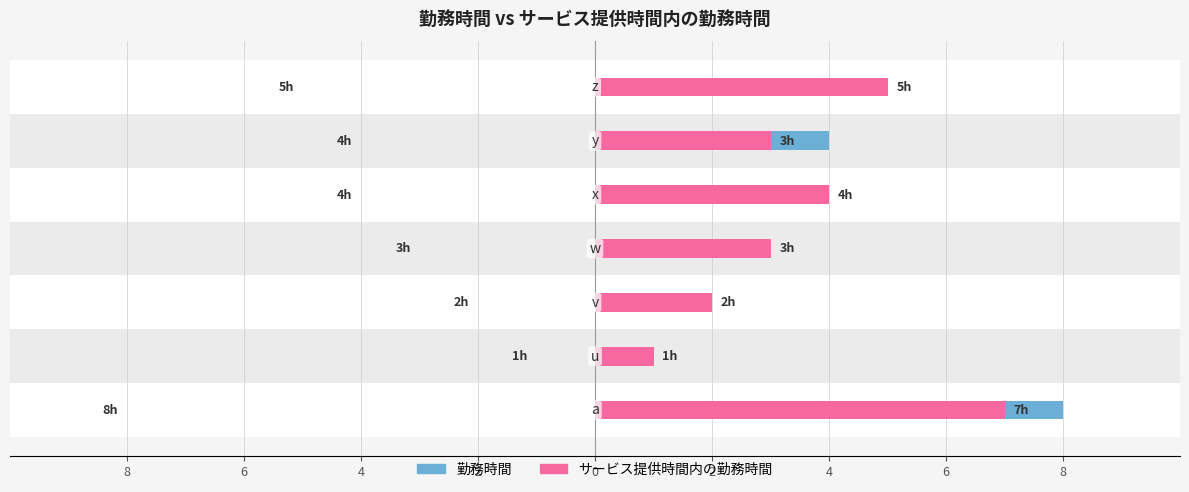

List the series in order of their peak value, highest first.

勤務時間, サービス提供時間内の勤務時間